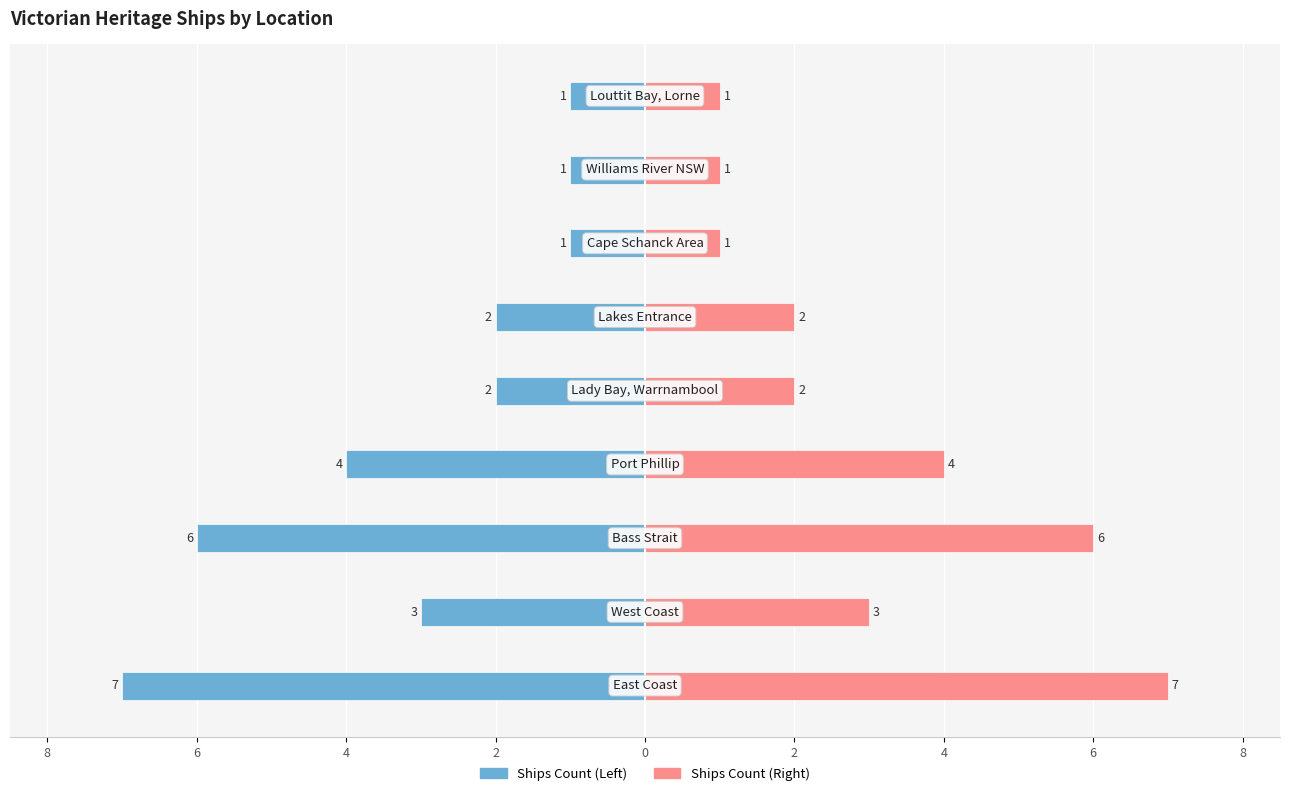

True or false: Ships Count (Right) has a value of 12 at 8.

False